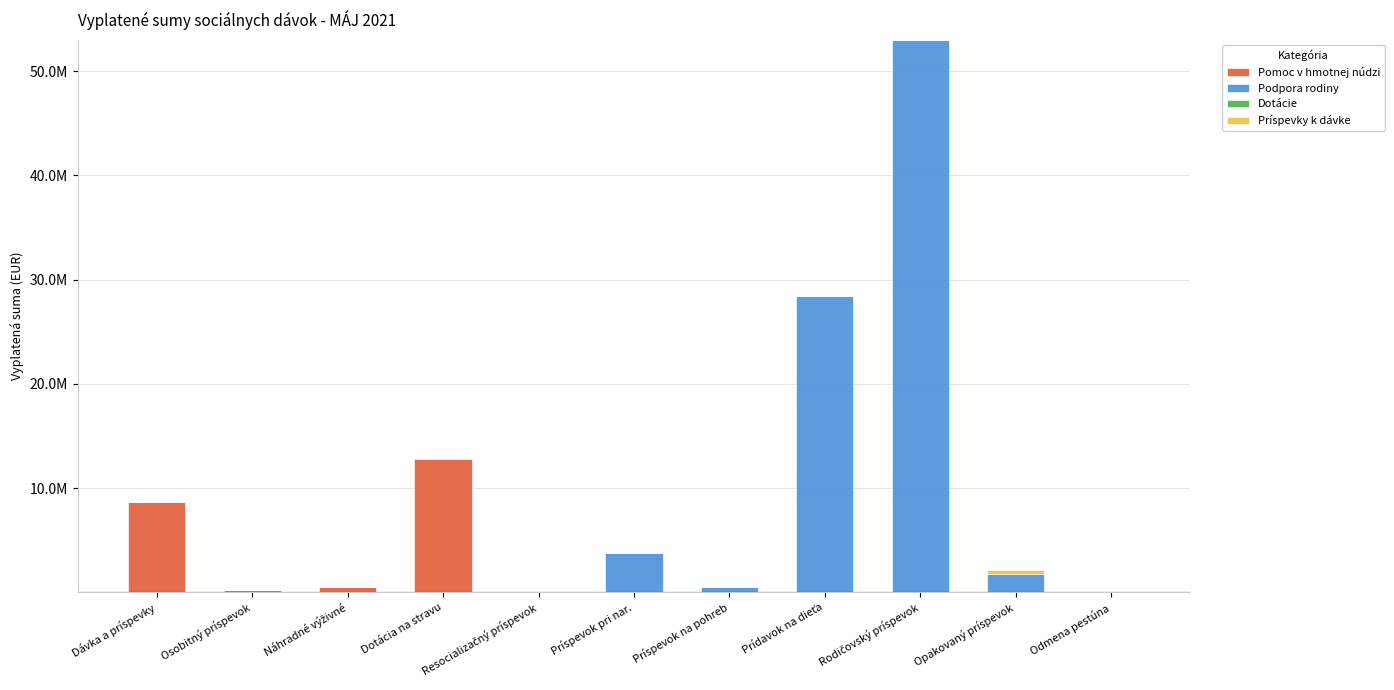

Are the bars horizontal?

No